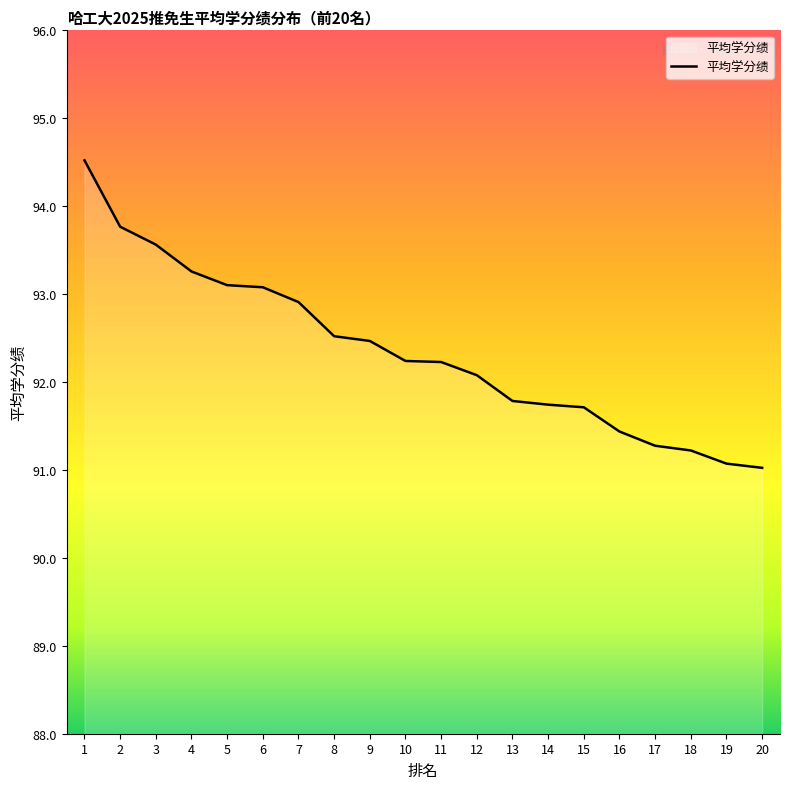

What is the difference between the maximum and minimum values?

3.5